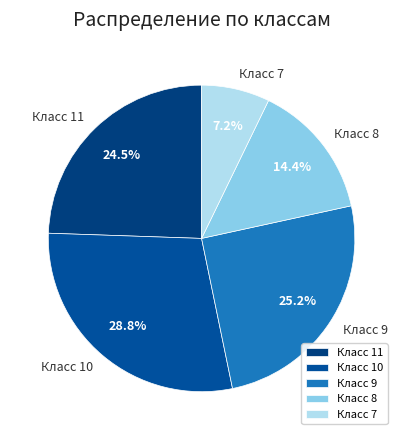

Which category has the smallest portion of the pie?

Класс 7